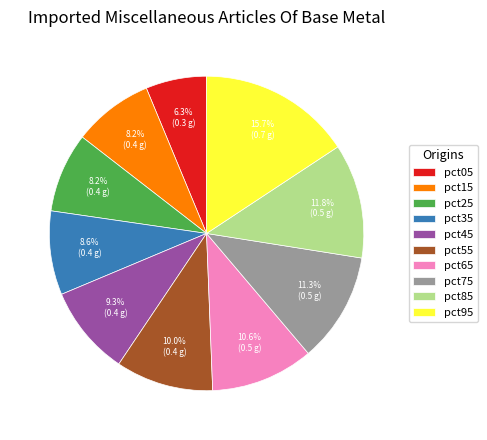

Which category has the biggest portion of the pie?

pct95